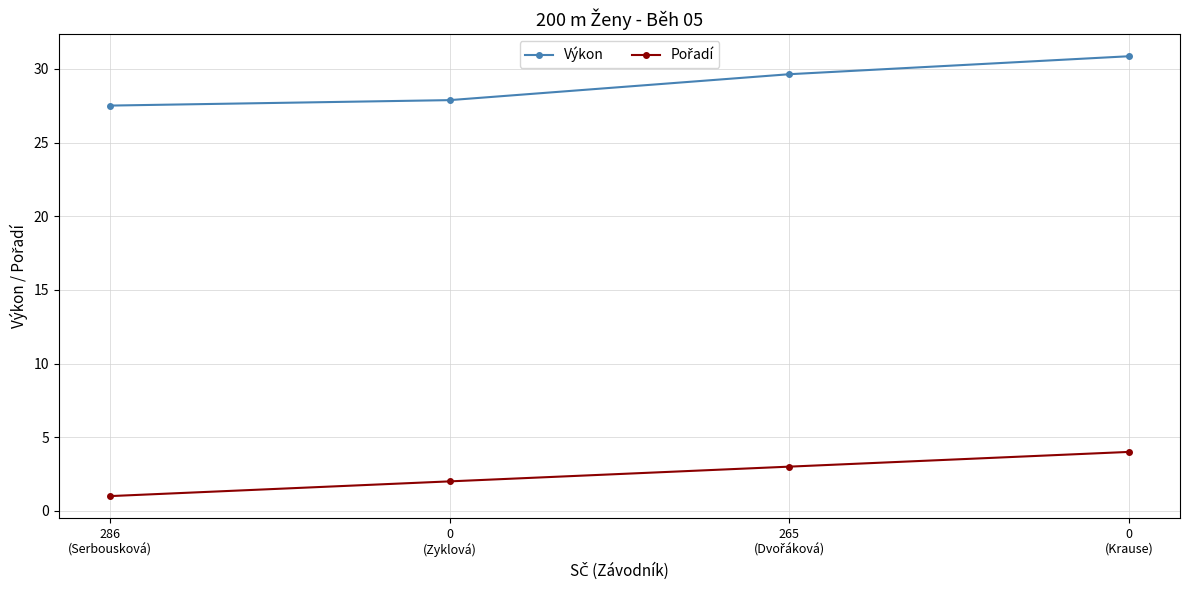

Is this an area chart (filled region under the line)?

No